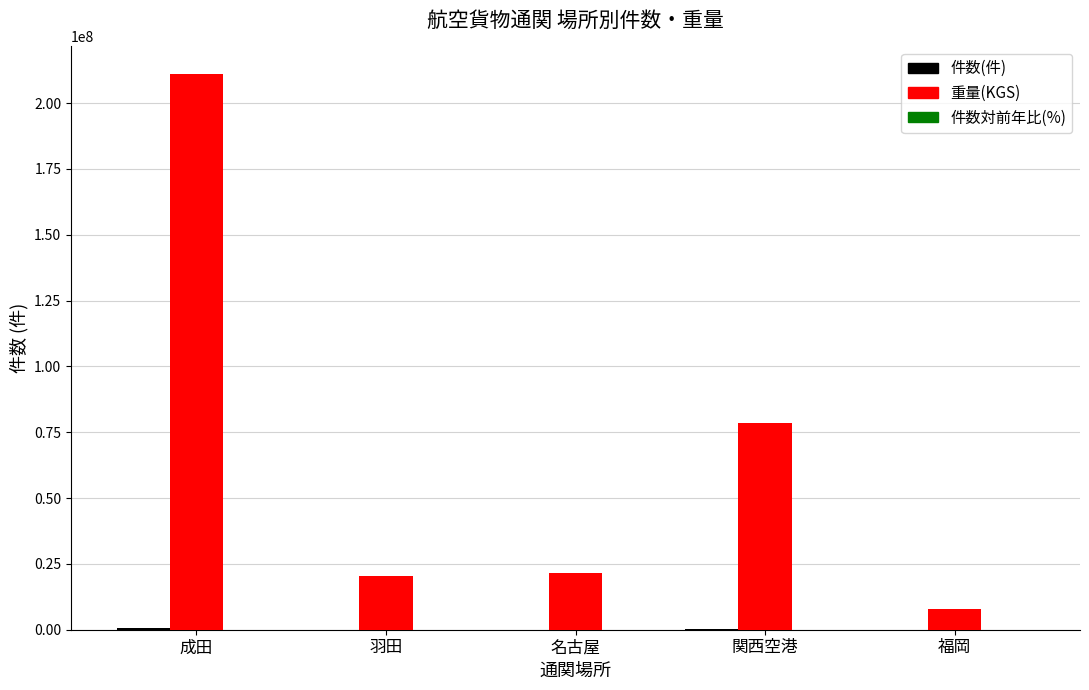

What is the total value across all series at 羽田?

20650077.4